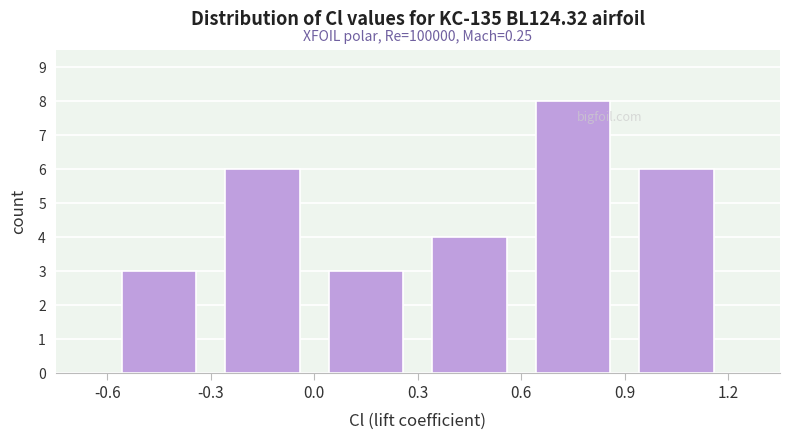

Over which range of the x-axis is the bar tallest?

0.6 to 0.9